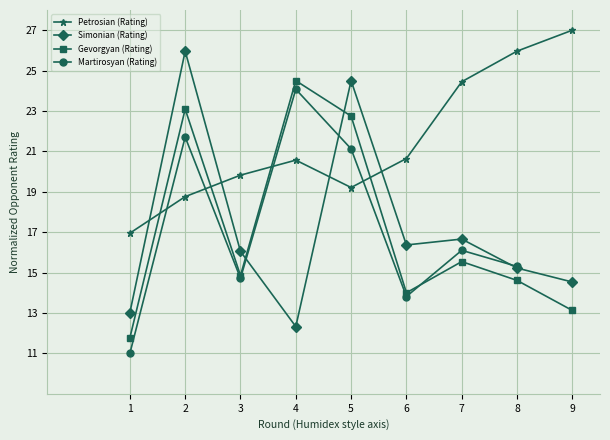

At which category does the chart reach its minimum across all series?

1